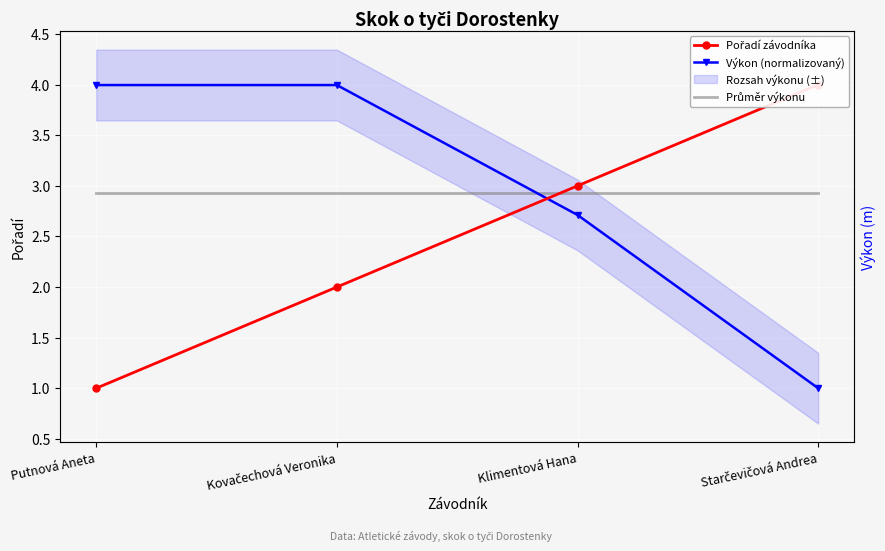

What is the value of the Pořadí závodníka point at the 1st from the left?

1.0